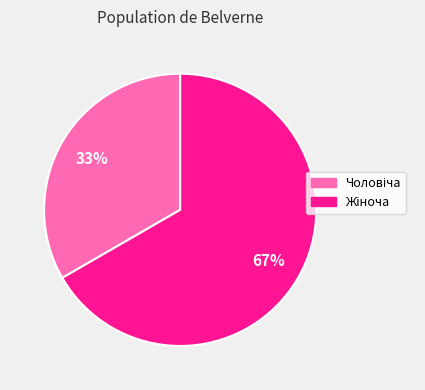

Is there a majority slice in this chart?

Yes